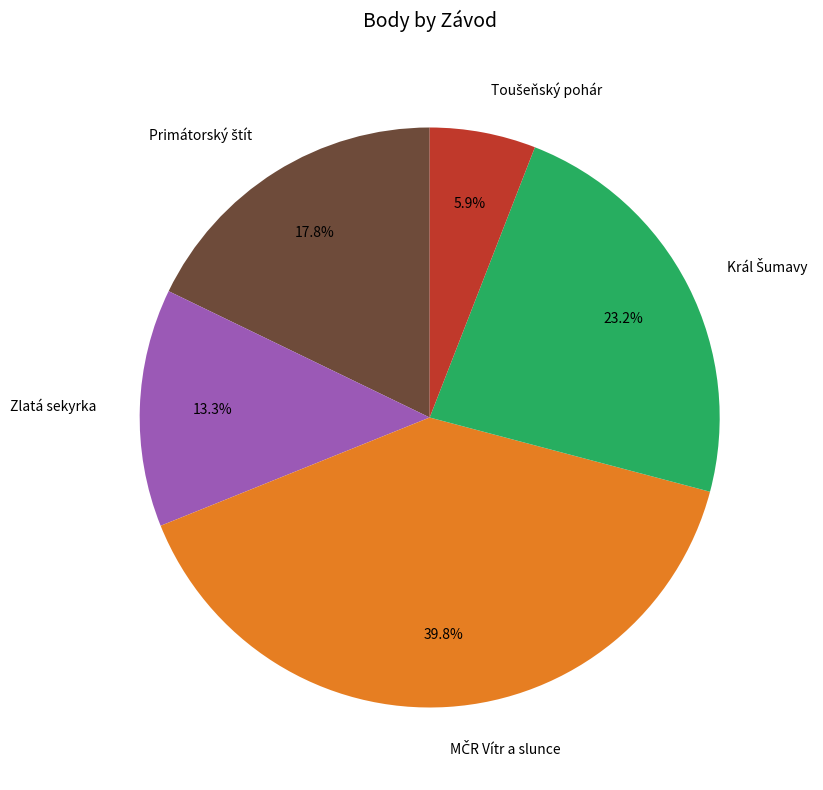

Does any single category account for the majority?

No